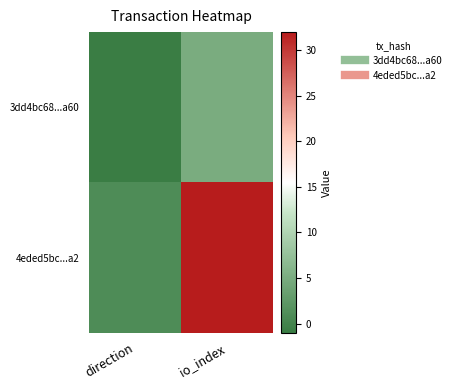

Which category has the highest value across all series?

io_index